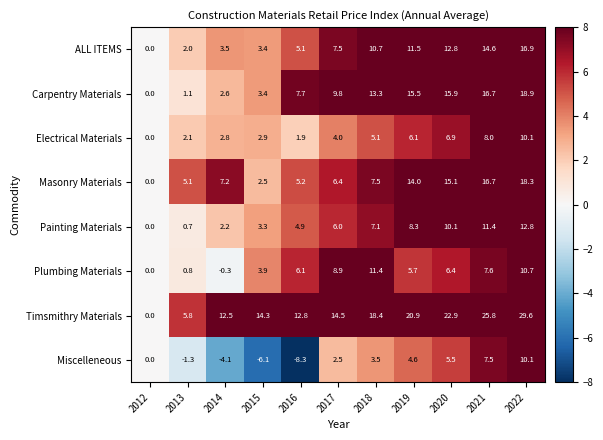

What value does the Masonry Materials series have at 2013?

5.1